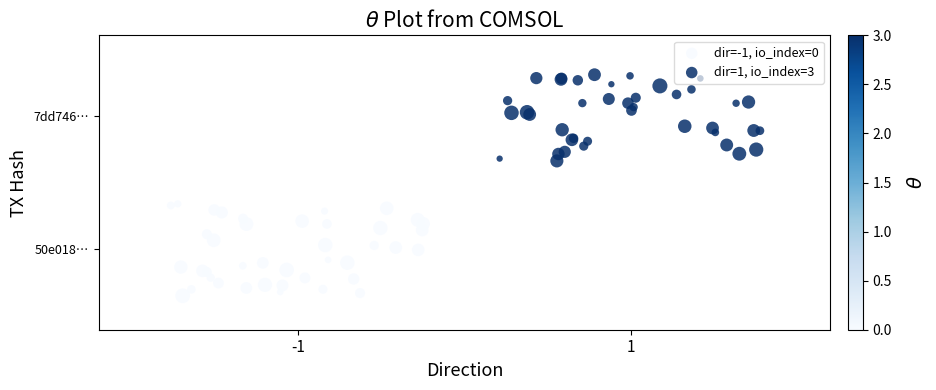

Count the number of data series in this chart.

2